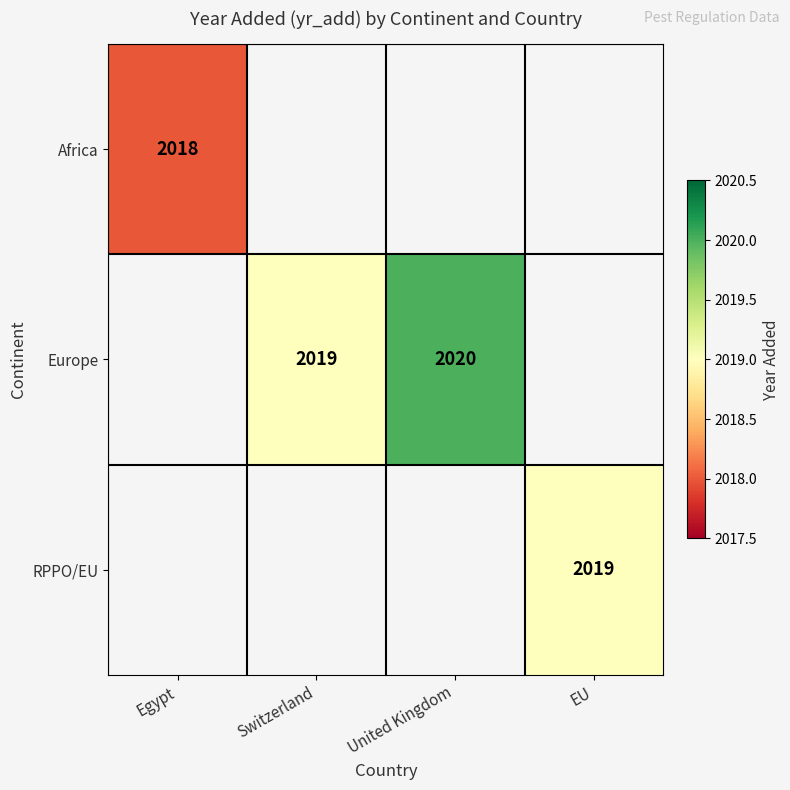

True or false: Europe has a value of 1248 at United Kingdom.

False